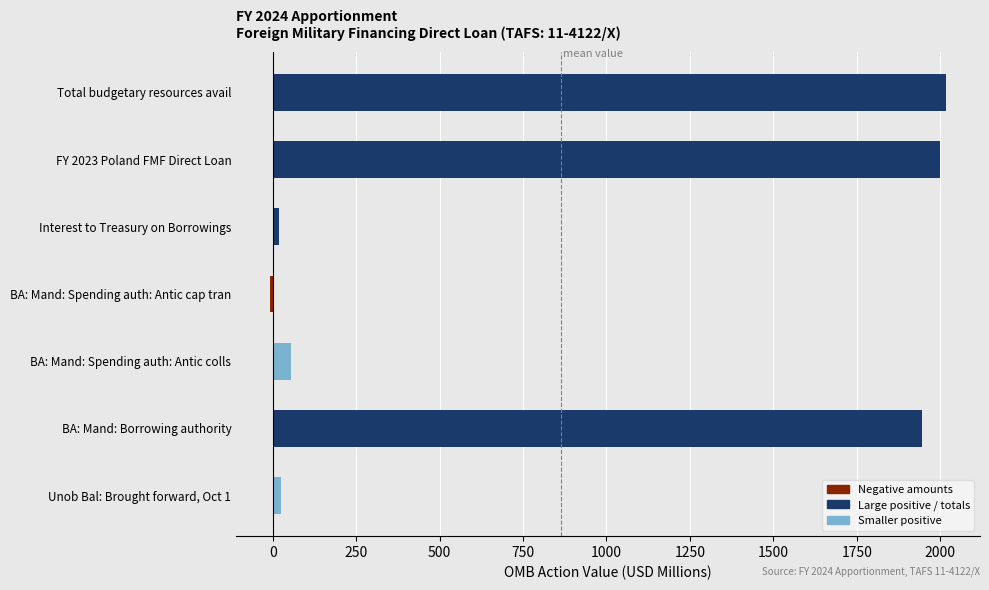

What is the difference between the maximum and second lowest values?

2000.0